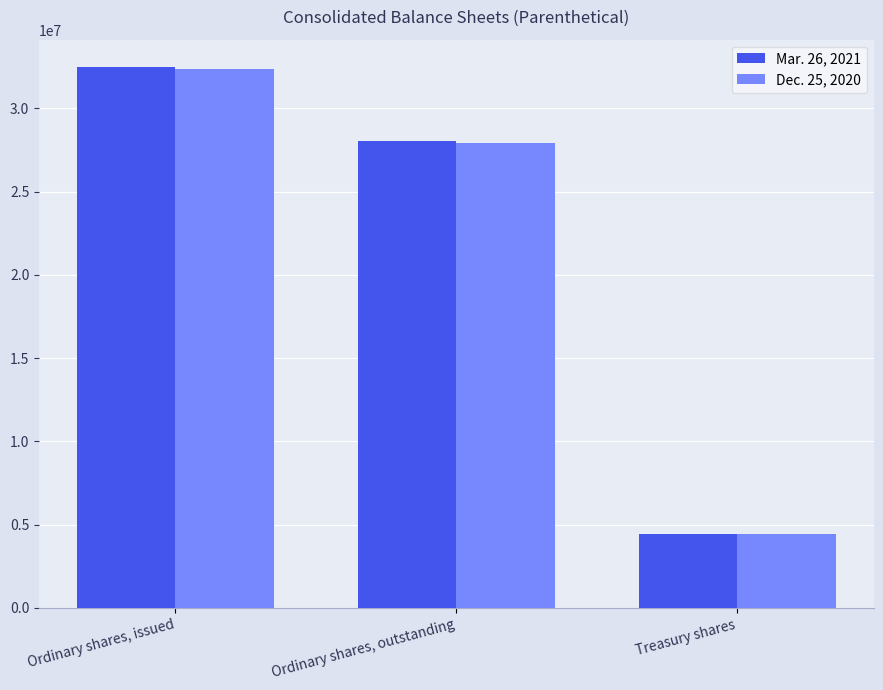

How many data points in Dec. 25, 2020 are less than 27907077?

1